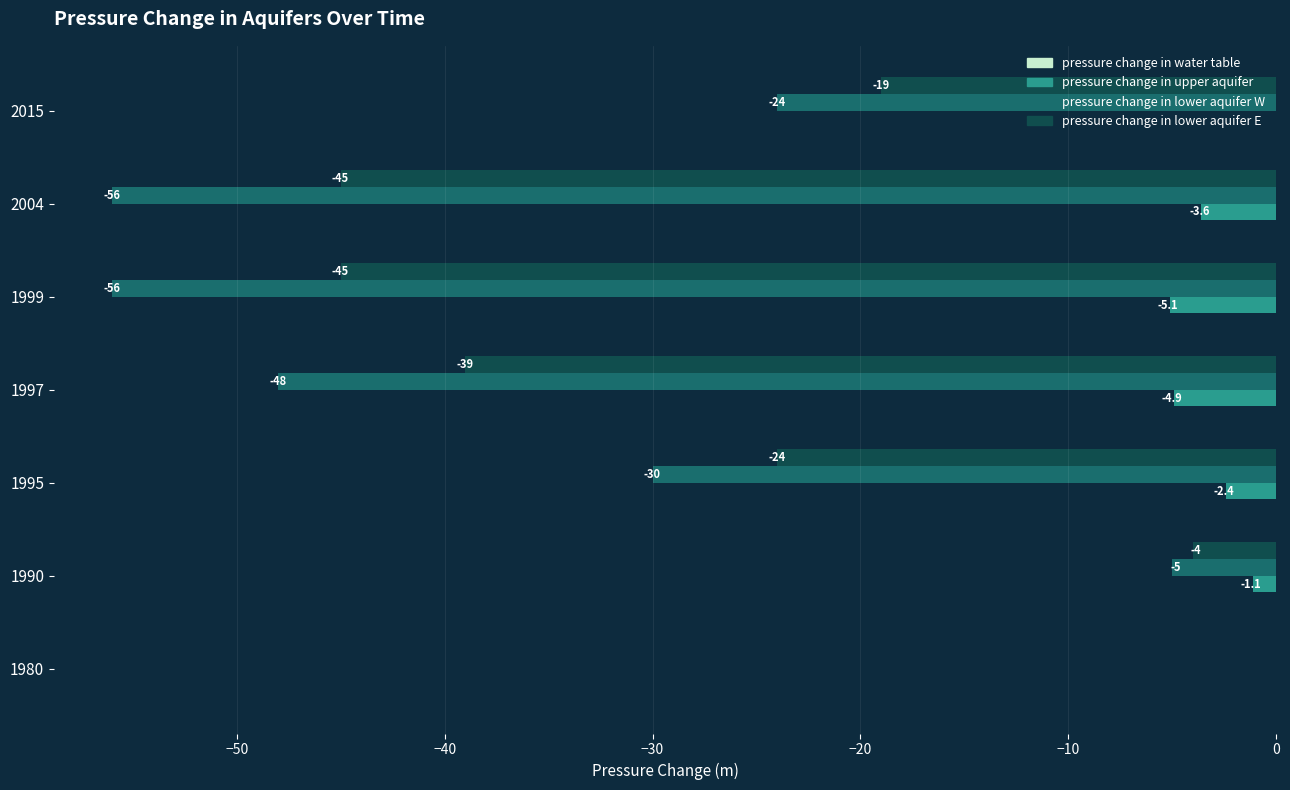

What is the total value across all series at 2015?

-43.0